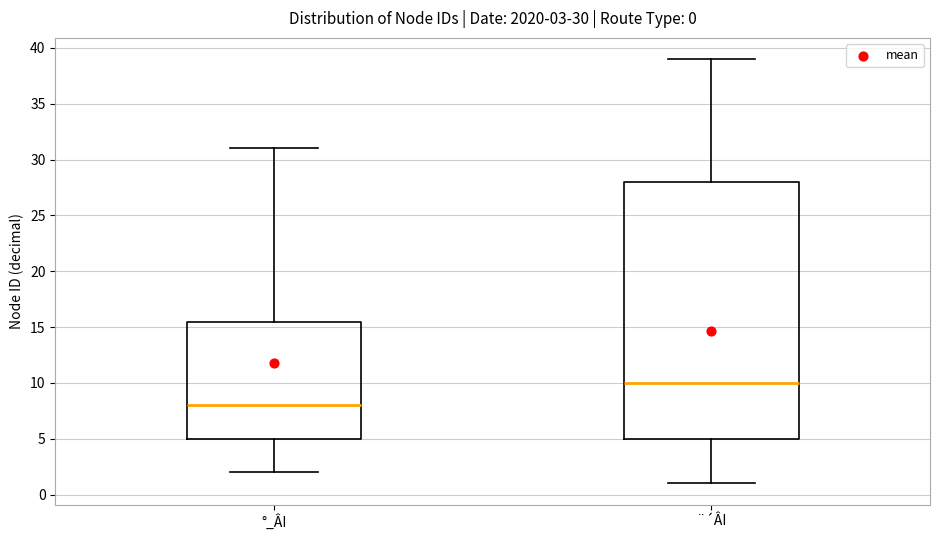

Which box's median line is the lowest?

°_ÂI